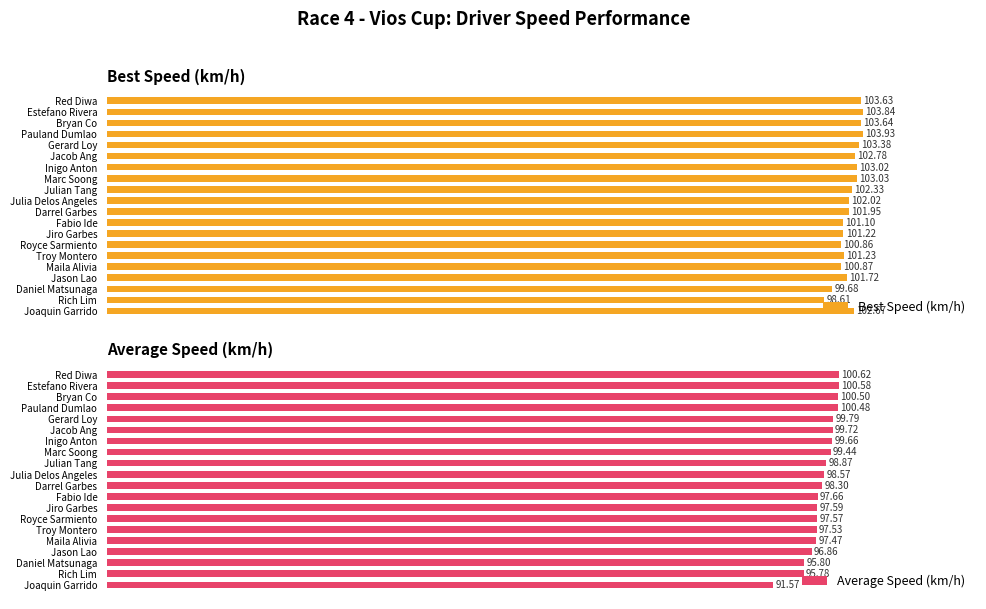

What is the difference between the second highest and second lowest values in the Best Speed (km/h) series?

4.2